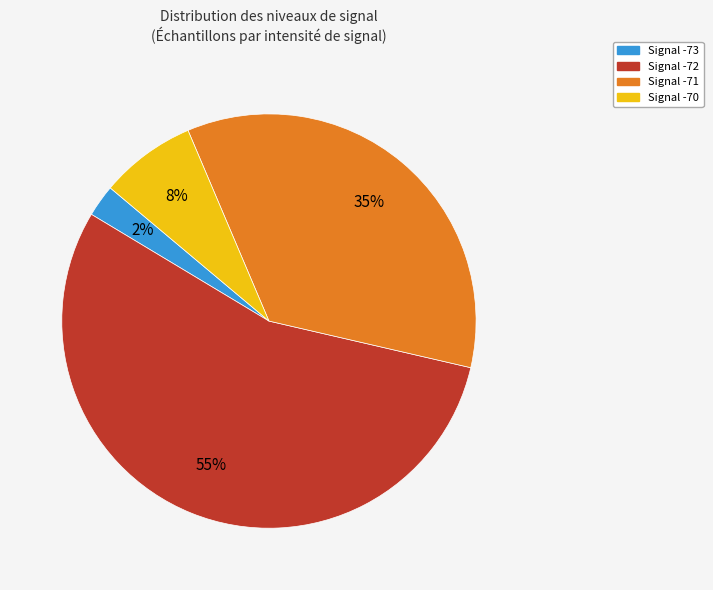

How many slices are in this pie chart?

4